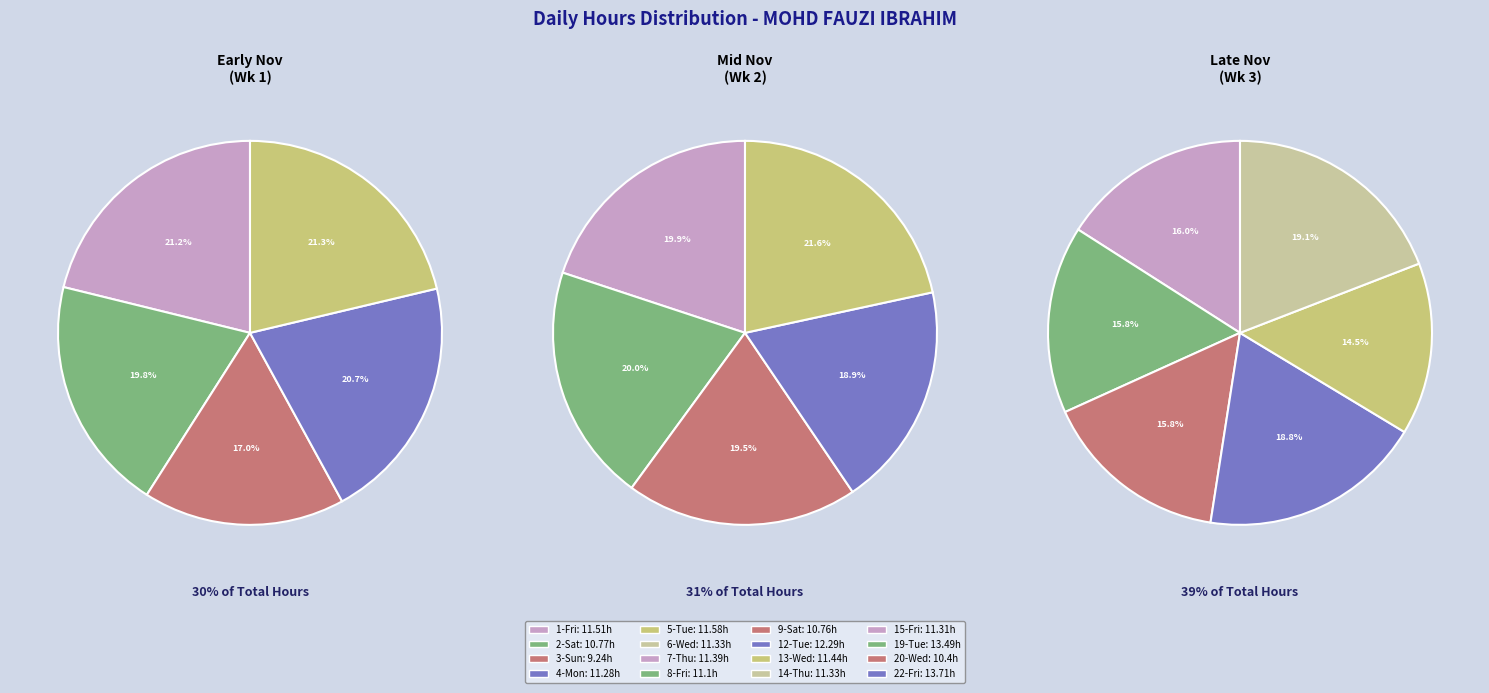

Is it true that 12-Tue is 7% of the pie?

True